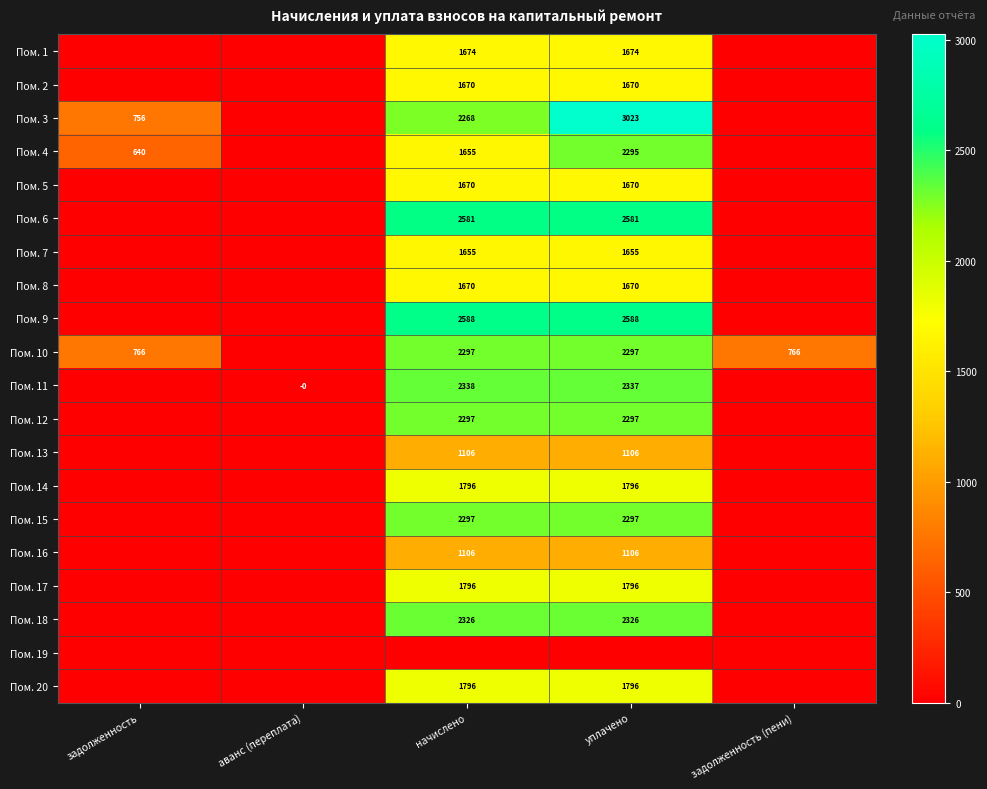

The Пом. 14 series shows 1796 at начислено. True or false?

True